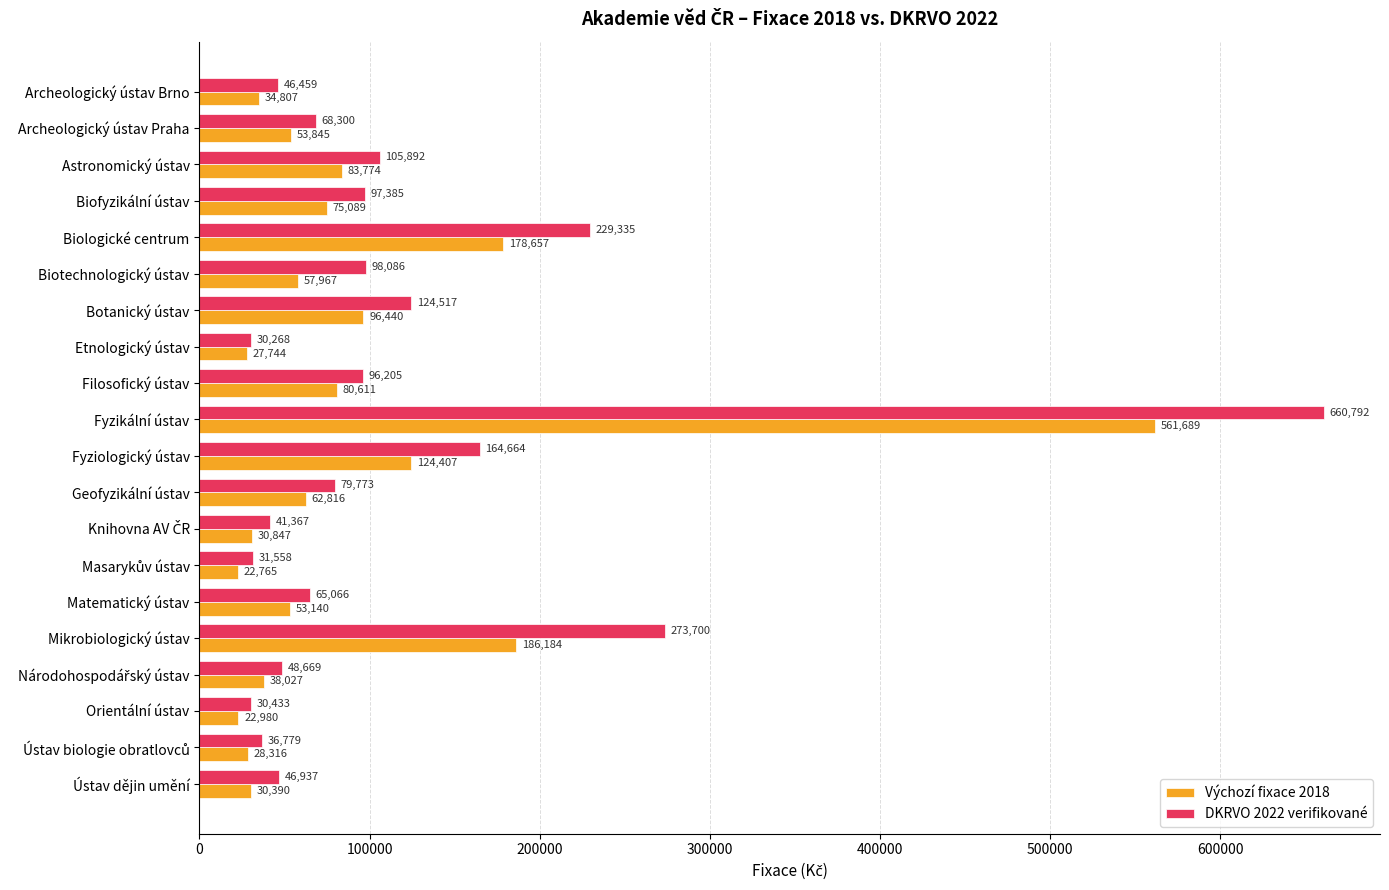

What are all the series names shown in the legend?

Výchozí fixace 2018, DKRVO 2022 verifikované